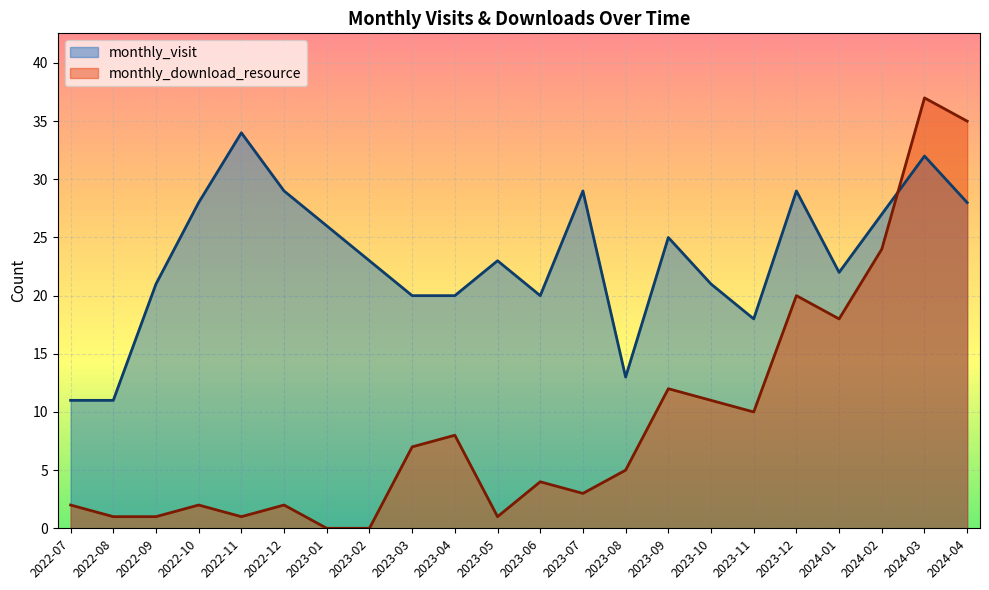

At which label is monthly_visit closest to 22?

2024-01